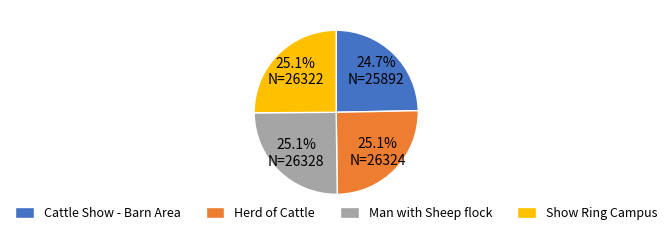

What percentage do Man with Sheep flock and Cattle Show - Barn Area together represent?

49.8%